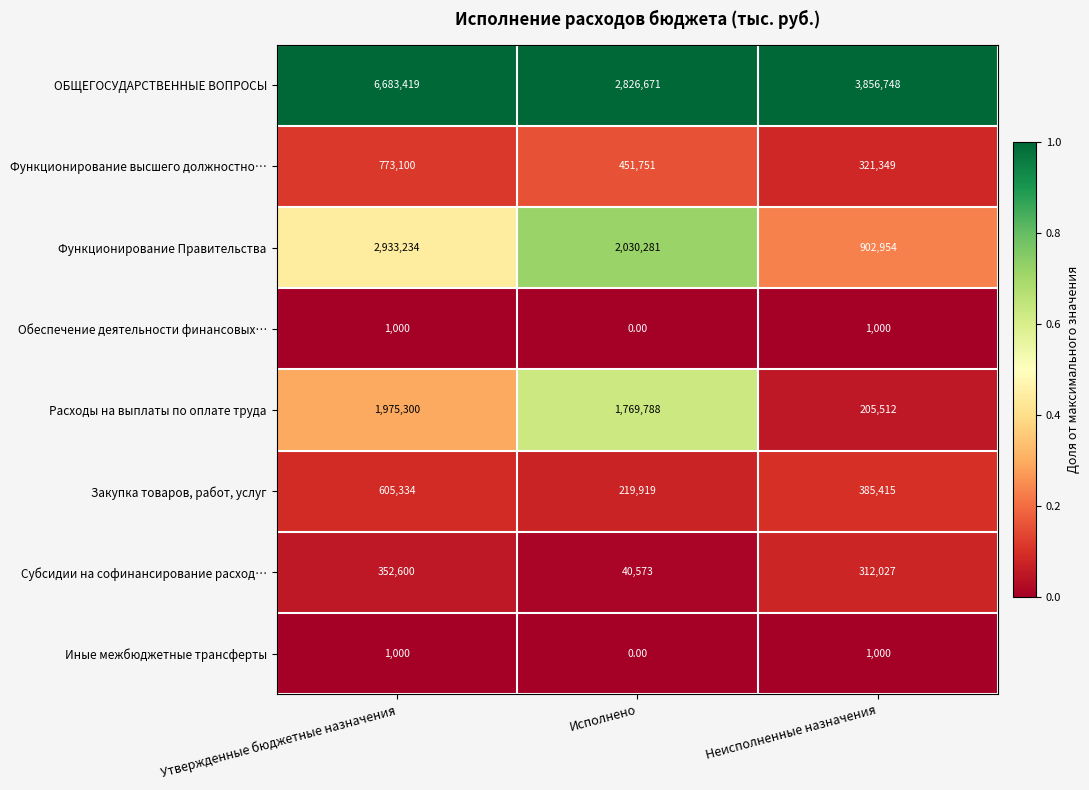

Where does the ОБЩЕГОСУДАРСТВЕННЫЕ ВОПРОСЫ series first go above 3856748?

Утвержденные бюджетные назначения